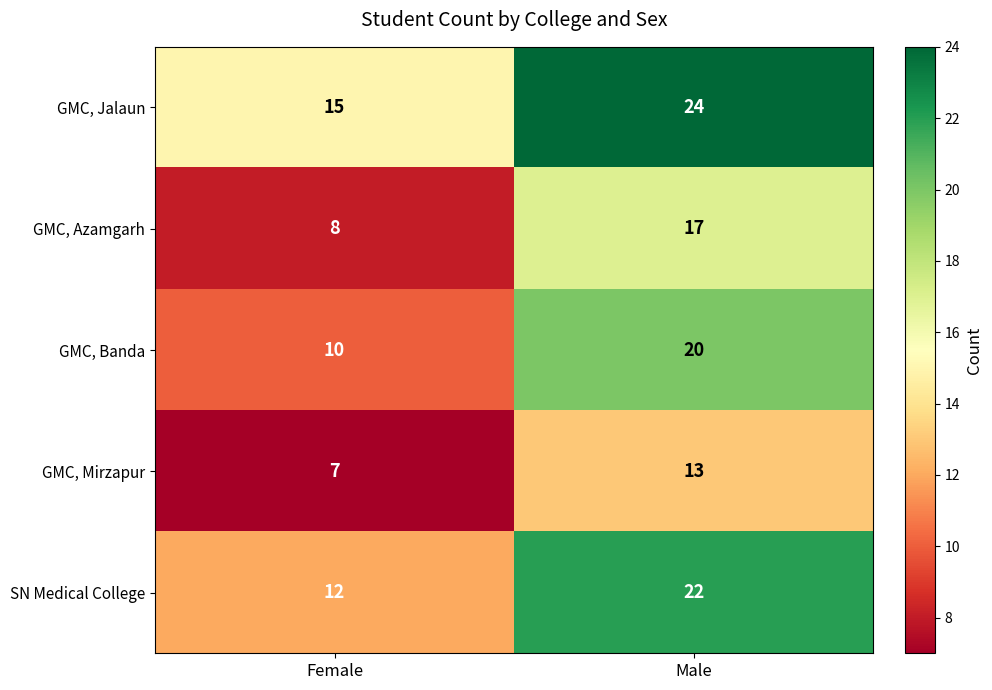

What is the average value of the GMC, Banda series?

15